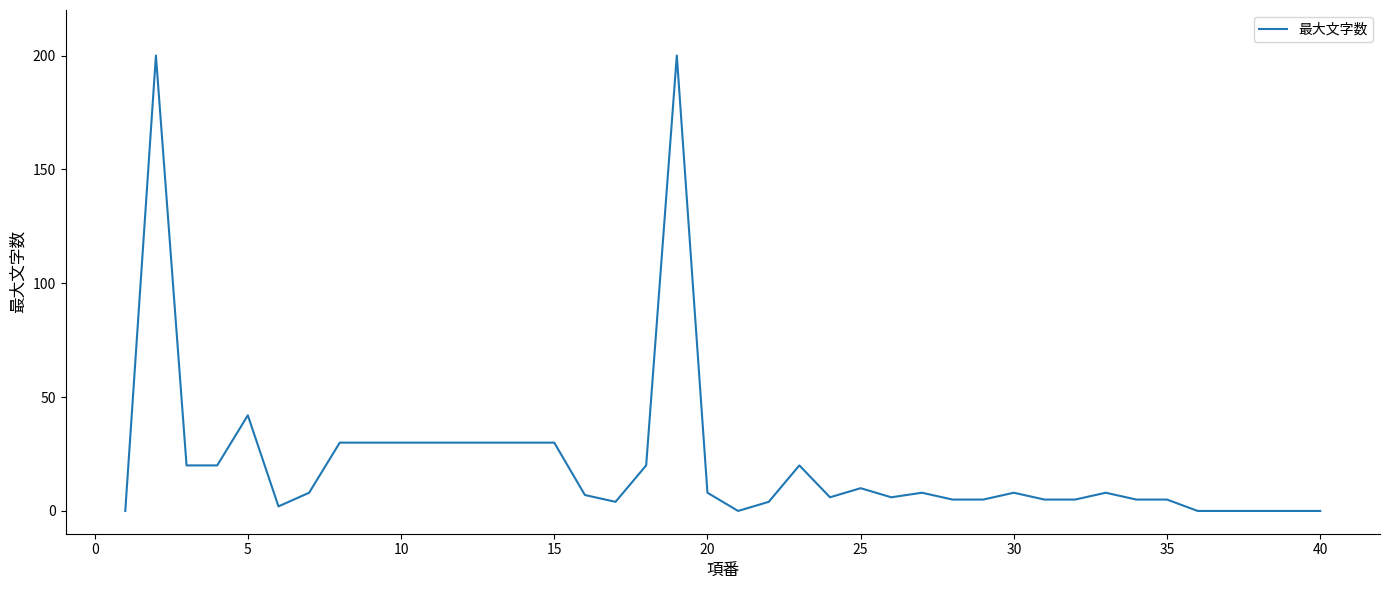

What is the maximum value shown in the chart?

200